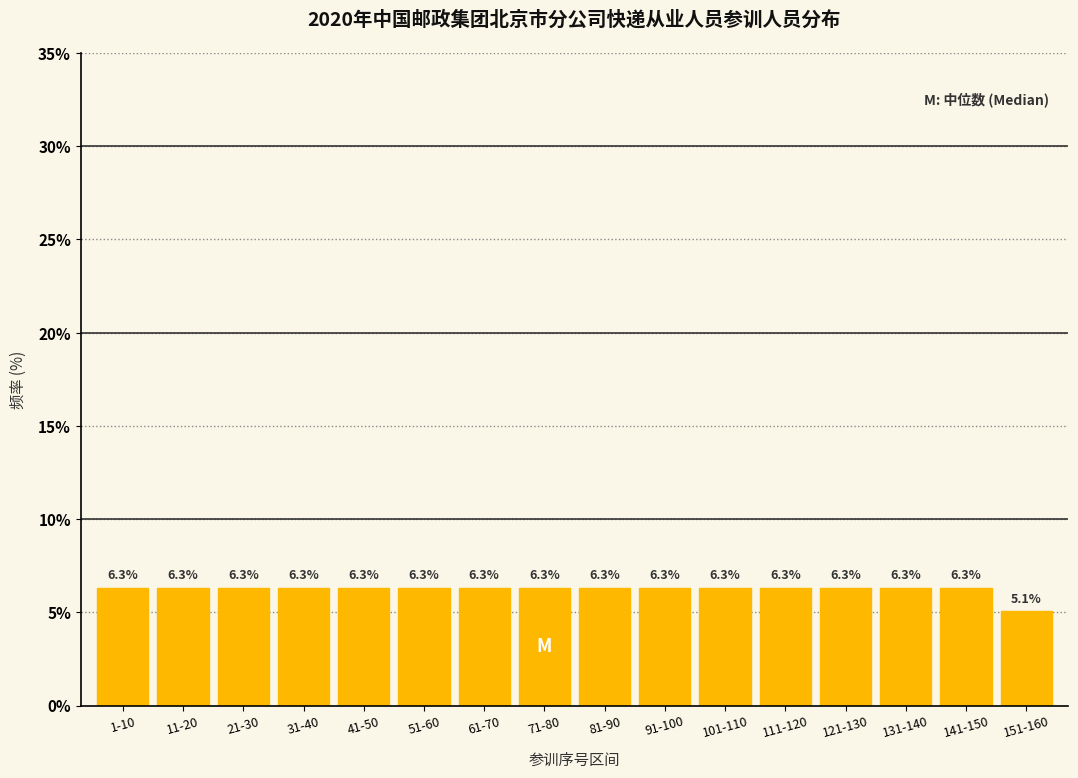

Reading right to left, transcribe all the data shown in this chart.

5.1	6.3	6.3	6.3	6.3	6.3	6.3	6.3	6.3	6.3	6.3	6.3	6.3	6.3	6.3	6.3